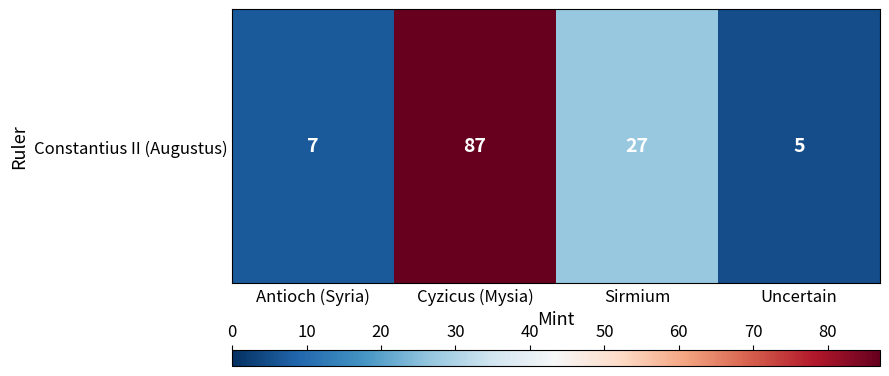

Reading left to right, extract all data points from this chart.

Antioch (Syria)=7	Cyzicus (Mysia)=87	Sirmium=27	Uncertain=5